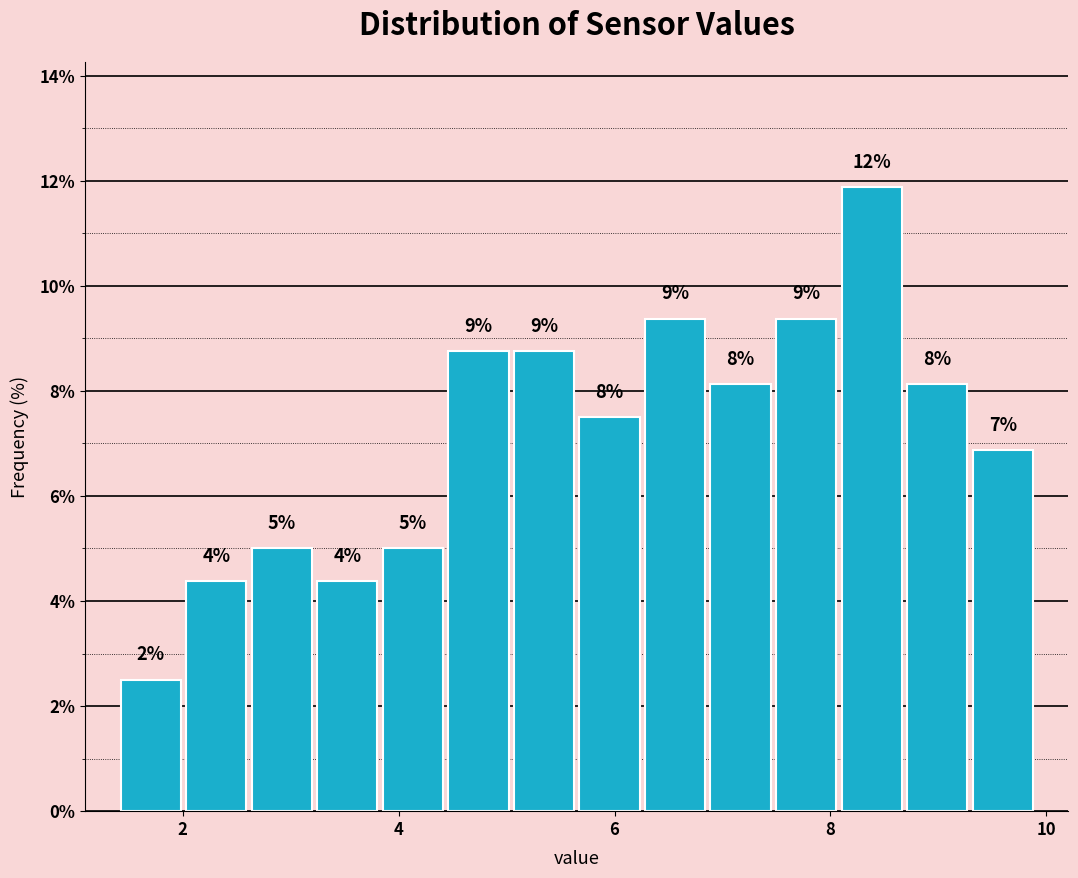

Around what value on the x-axis is the tallest bar? Give the approximate position of its centre, as read against the axis.

8.4